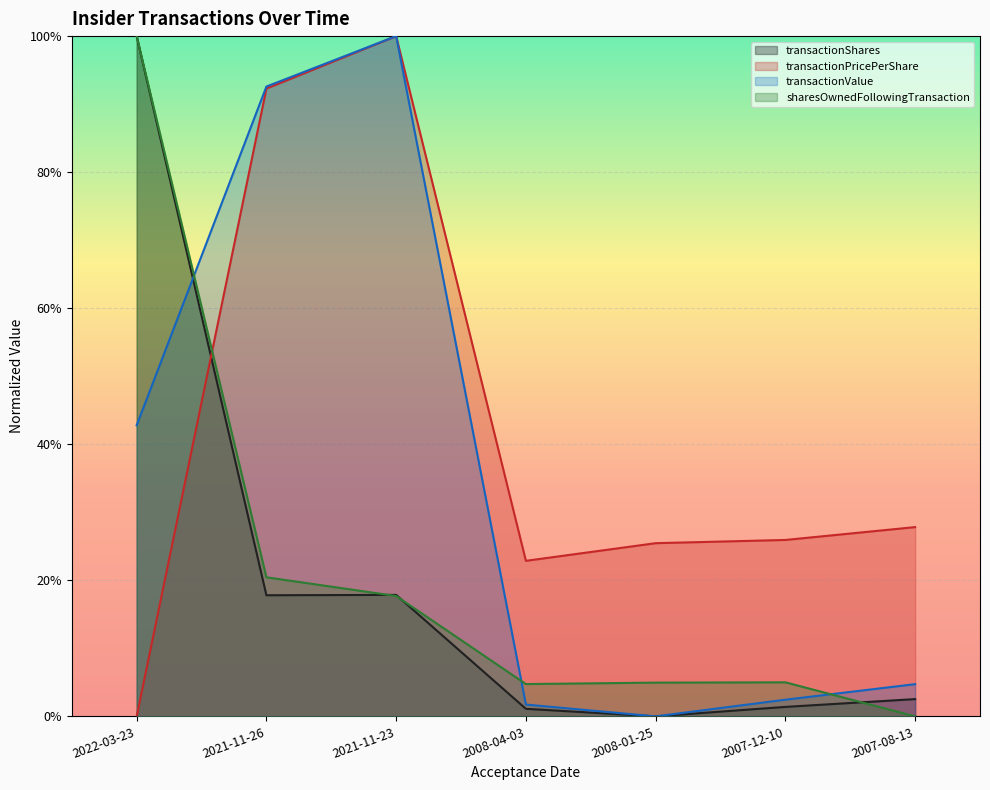

What is the difference between the maximum and minimum values in the transactionShares series?

1.0